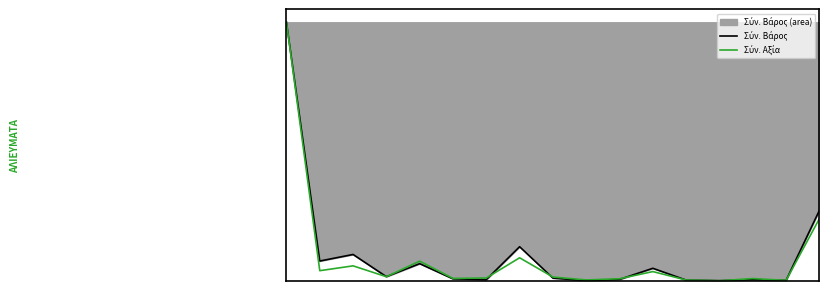

The Σύν. Αξία series shows 0.0 at 11. True or false?

True